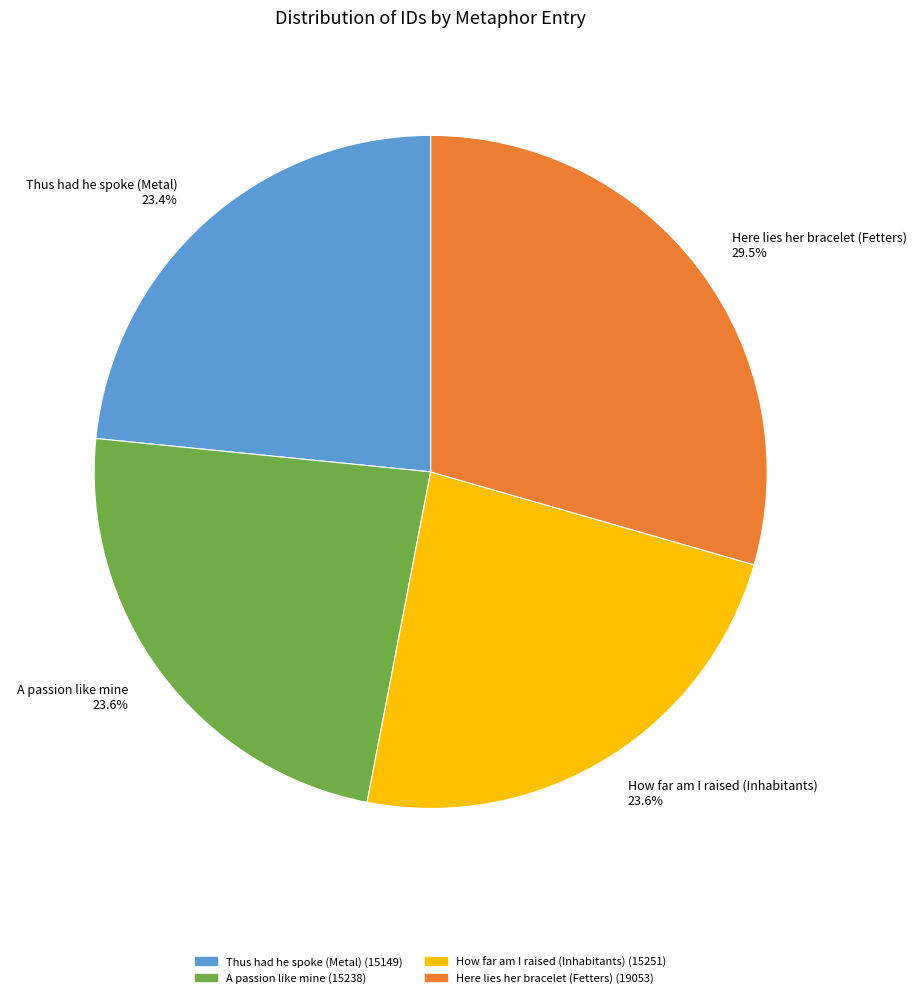

Is it true that How far am I raised (Inhabitants) is 11% of the pie?

False